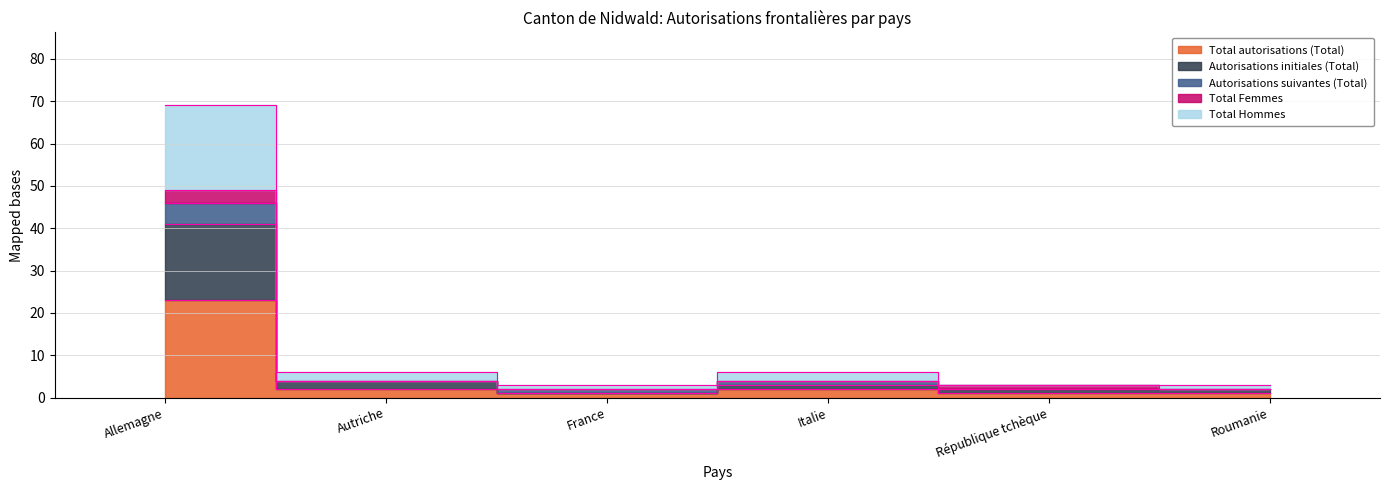

Is this an area chart (filled region under the line)?

No